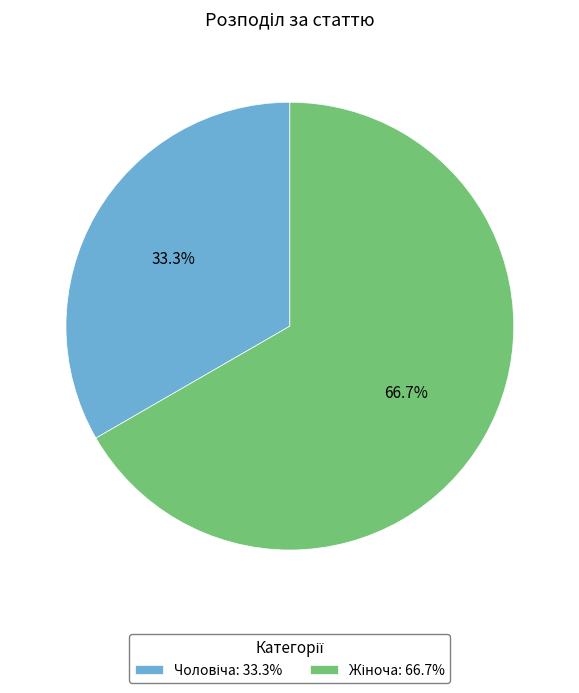

To the nearest percent, what is the average slice percentage?

50%